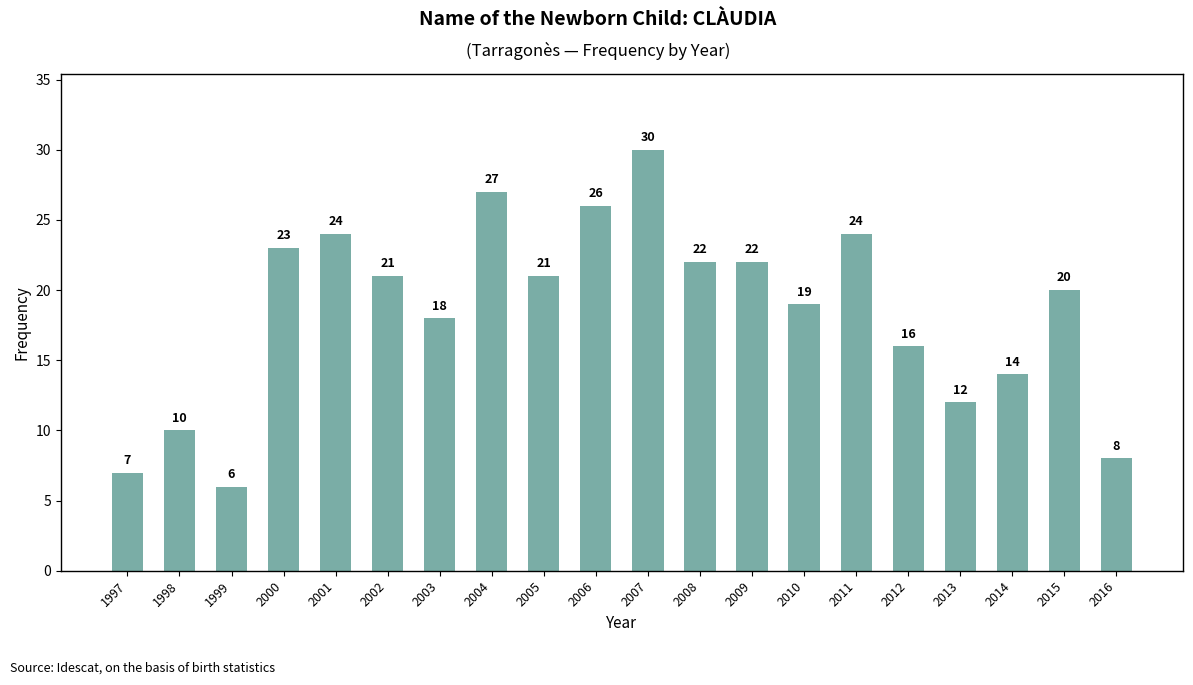

What is the smallest value displayed?

6